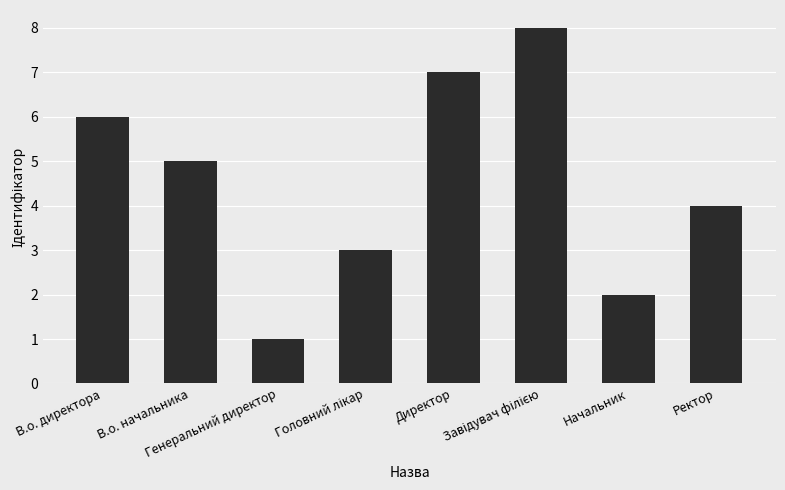

The chart shows a value of 6 at В.о. директора. True or false?

True